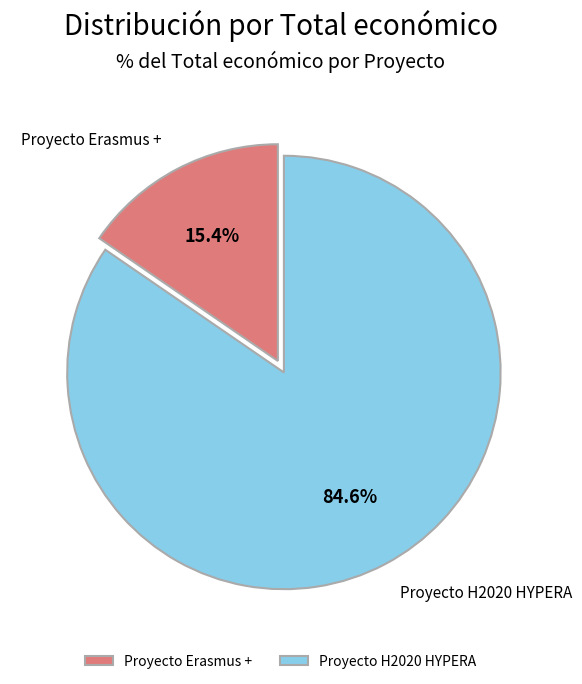

Count the number of slices in the pie.

2